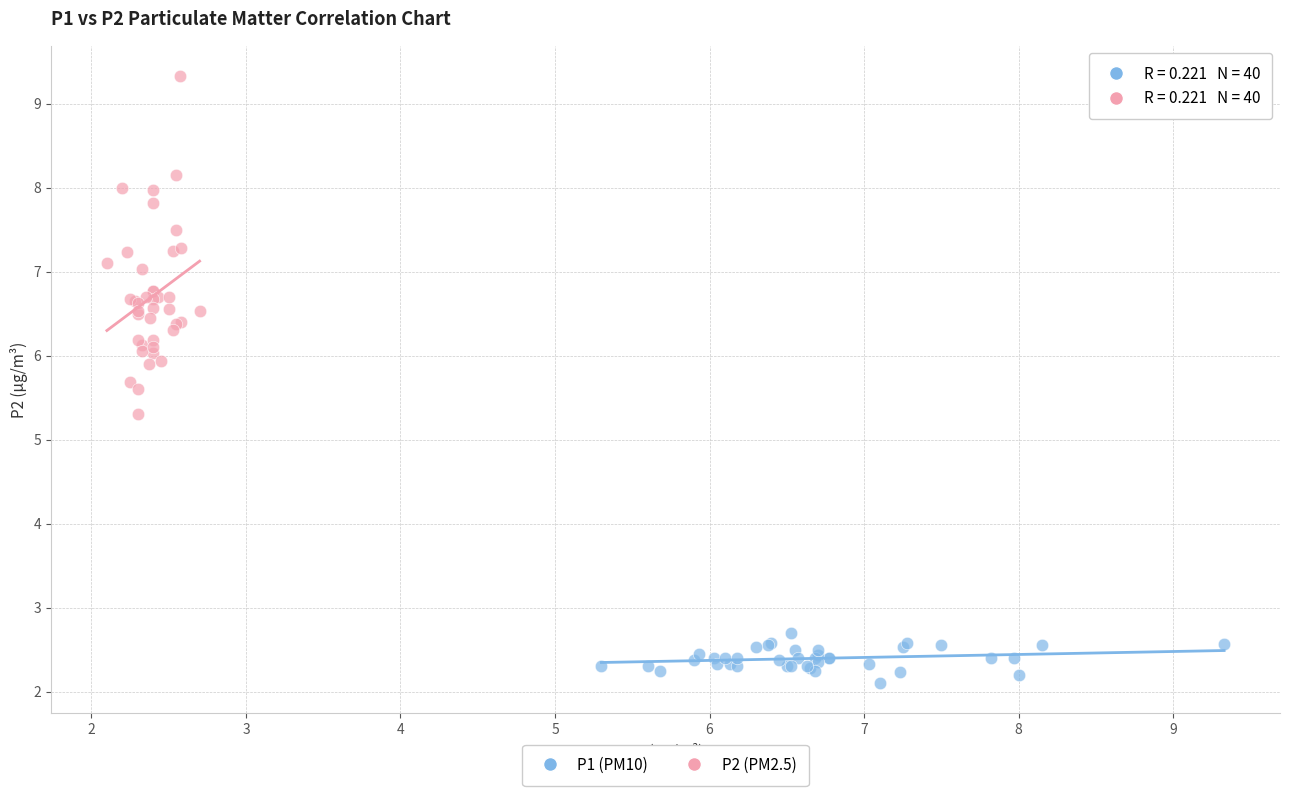

Which series has the widest spread of Y values?

P2 (PM2.5)